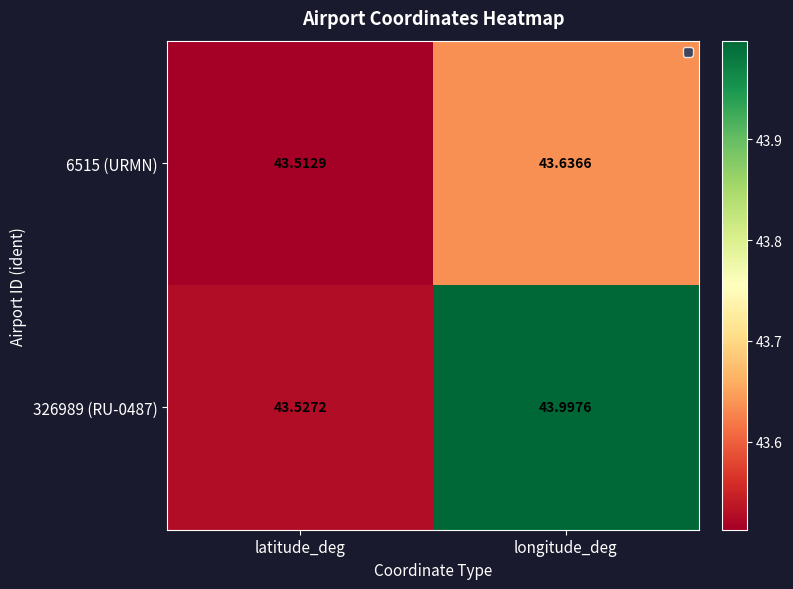

At which category is the sum across all series the highest?

longitude_deg